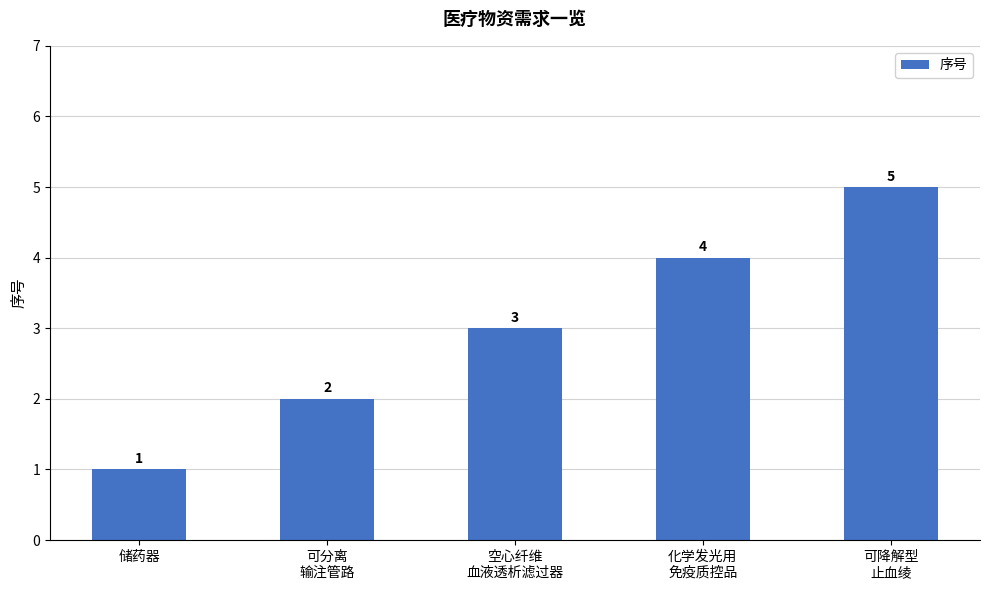

Rank the categories by value from highest to lowest.

可降解型
止血绫, 化学发光用
免疫质控品, 空心纤维
血液透析滤过器, 可分离
输注管路, 储药器